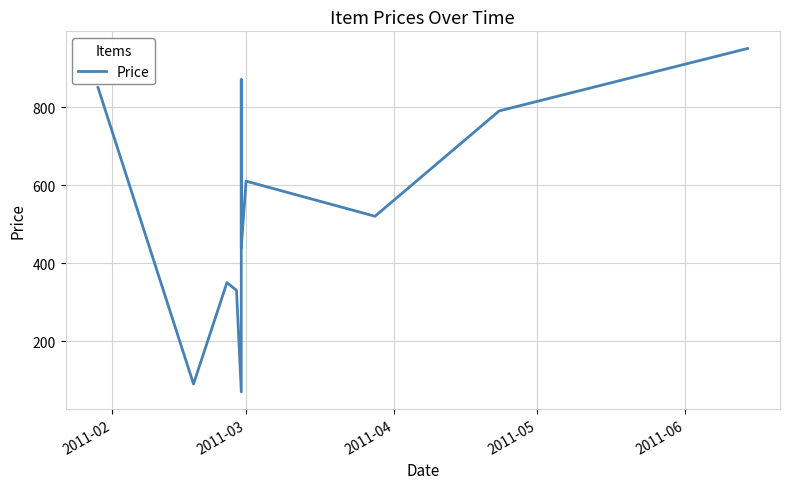

How many lines are shown in the chart?

1